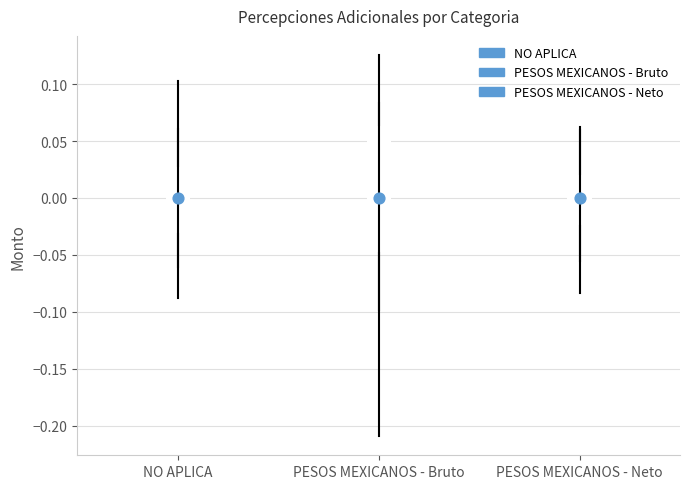

Comparing the boxes themselves (not the whiskers), which one is the tallest?

PESOS MEXICANOS - Bruto